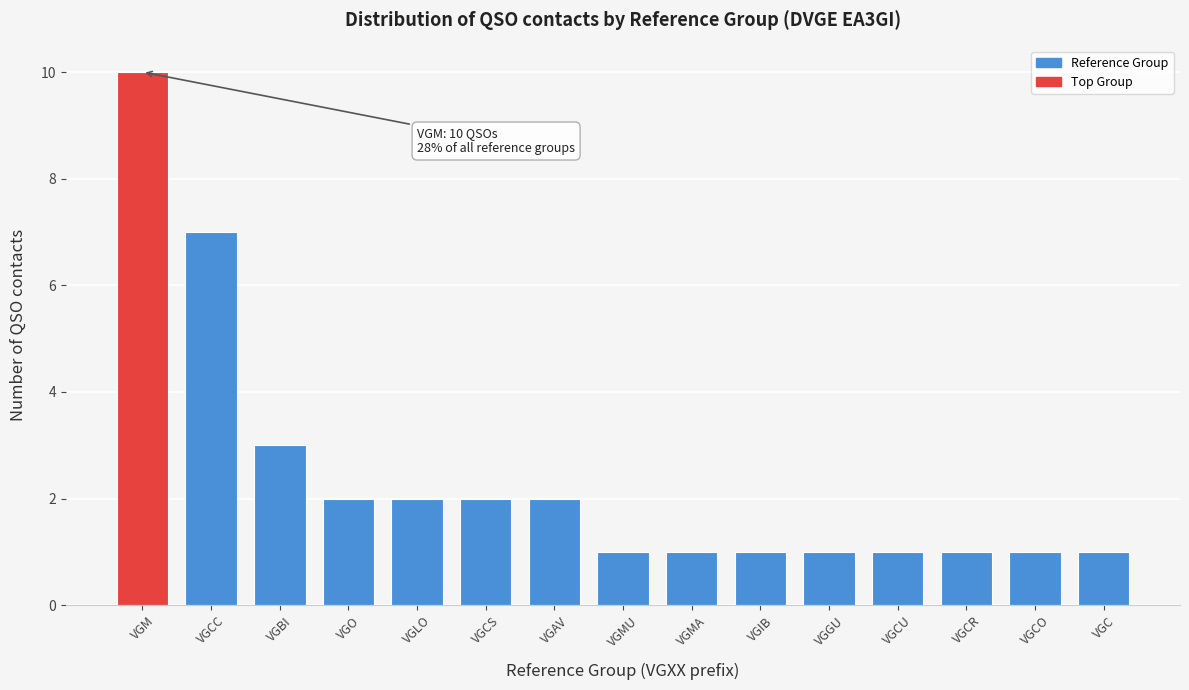

Reading right to left, transcribe all the data shown in this chart.

VGC=1	VGCO=1	VGCR=1	VGCU=1	VGGU=1	VGIB=1	VGMA=1	VGMU=1	VGAV=2	VGCS=2	VGLO=2	VGO=2	VGBI=3	VGCC=7	VGM=10